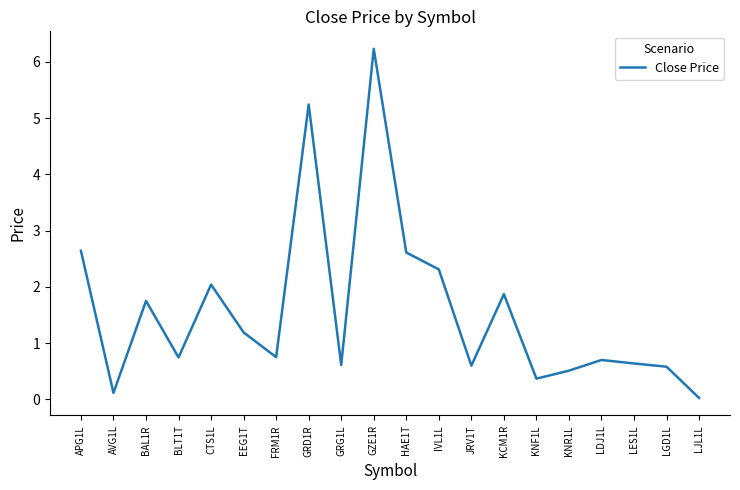

What is the maximum value shown in the chart?

6.2